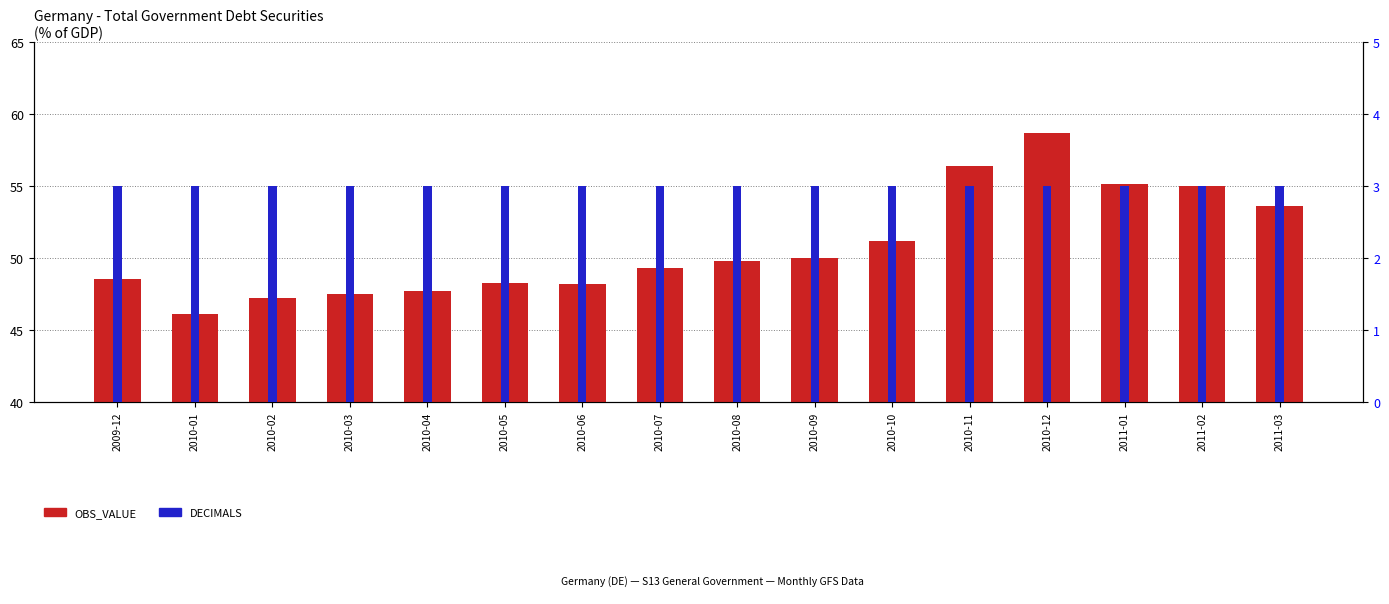

The value of DECIMALS at 2010-09 is 4.3. True or false?

False